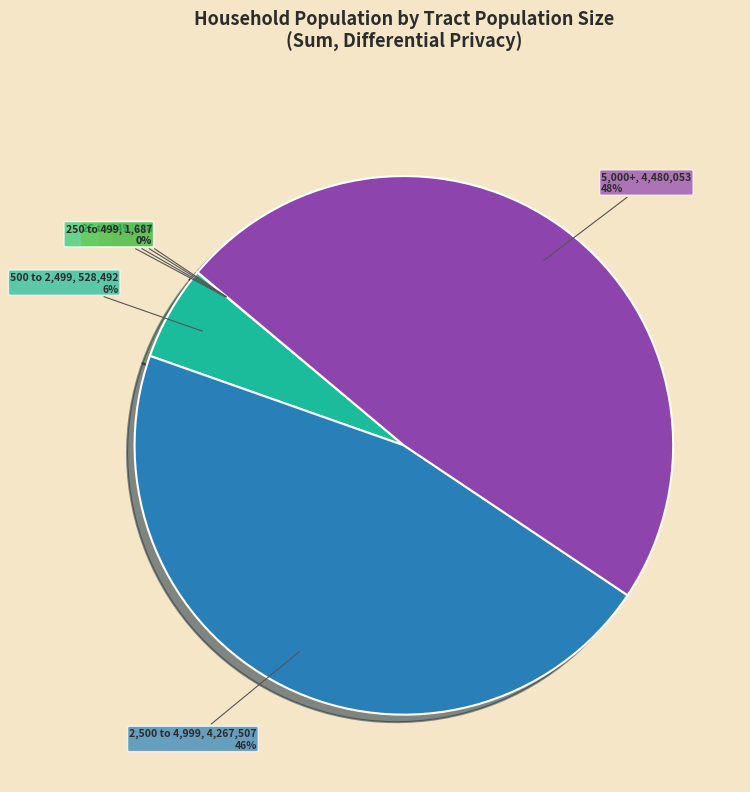

What percentage is the 5,000+ slice, to the nearest percent?

48%